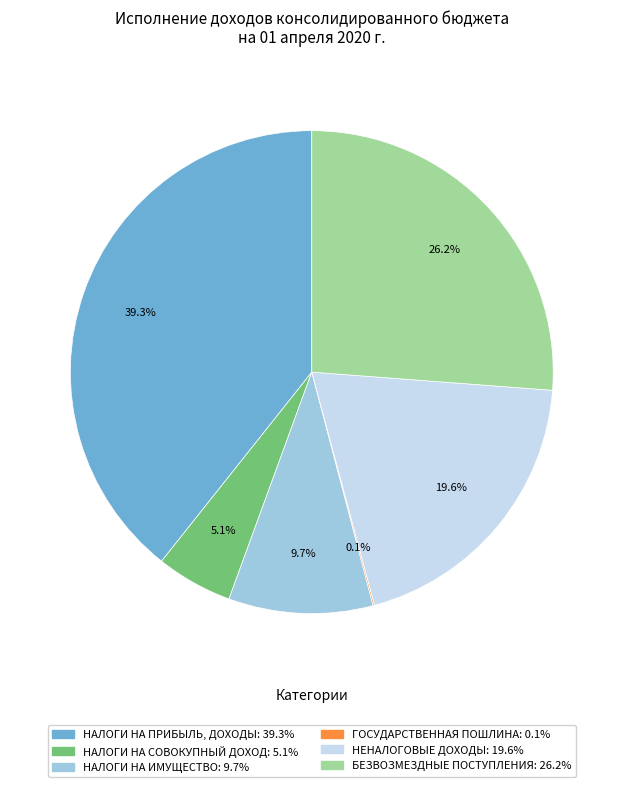

Combined, do НАЛОГИ НА ПРИБЫЛЬ, ДОХОДЫ and БЕЗВОЗМЕЗДНЫЕ ПОСТУПЛЕНИЯ account for over 50%?

Yes